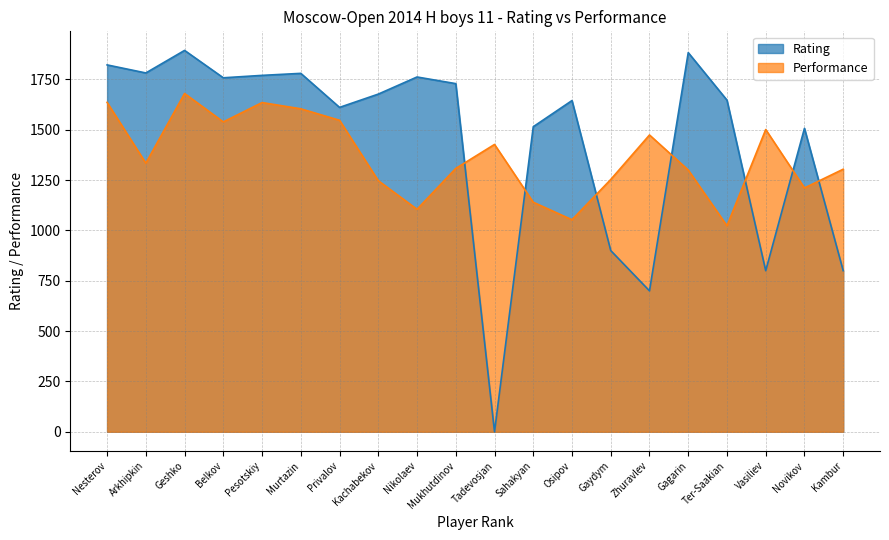

True or false: Rating has a value of 1770 at Pesotskiy.

True